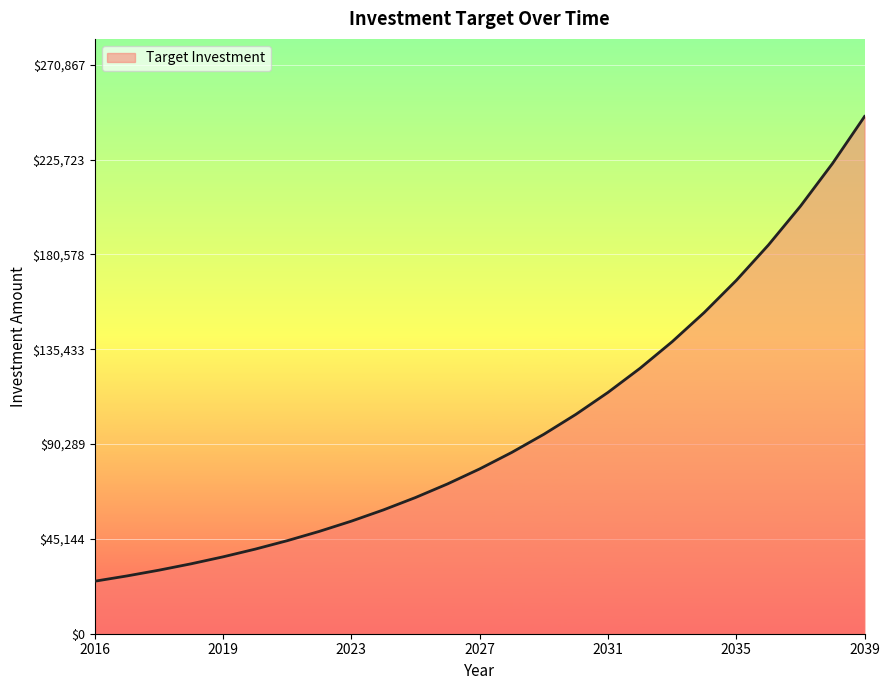

What is the smallest value displayed?

25000.0